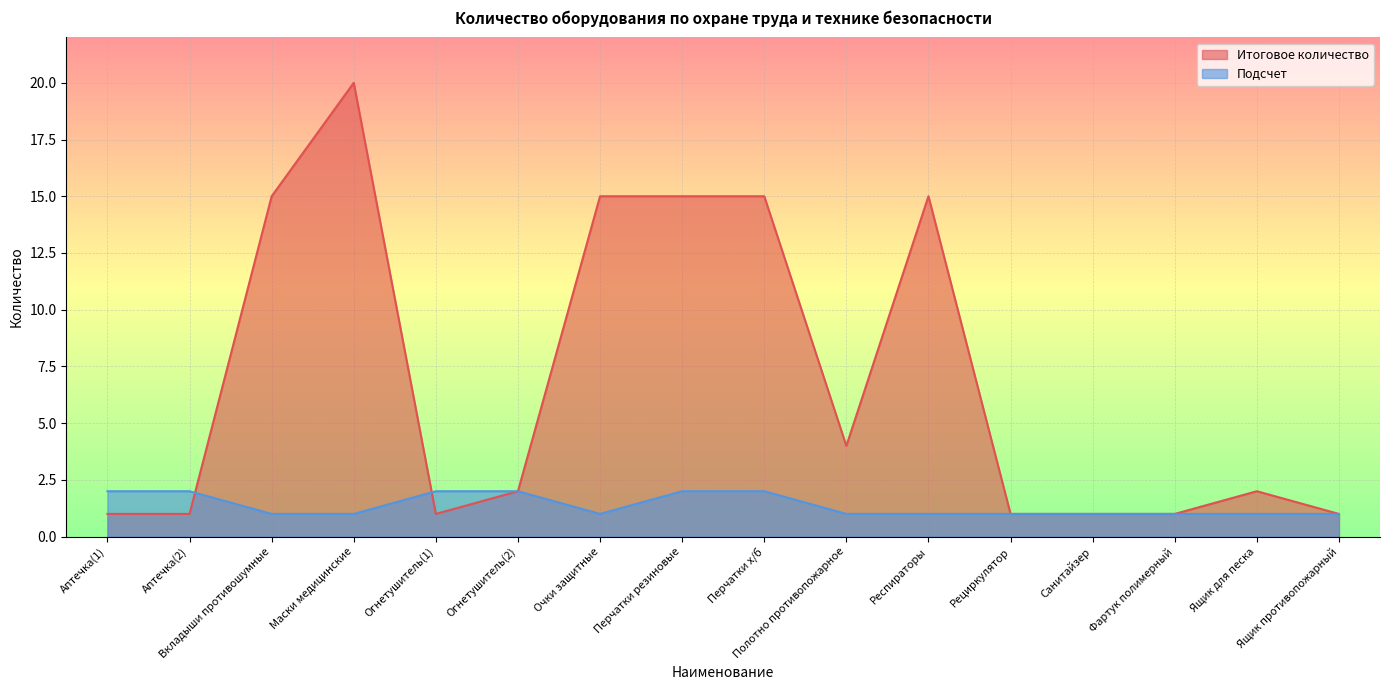

At which label does Итоговое количество first exceed 2?

Вкладыши противошумные